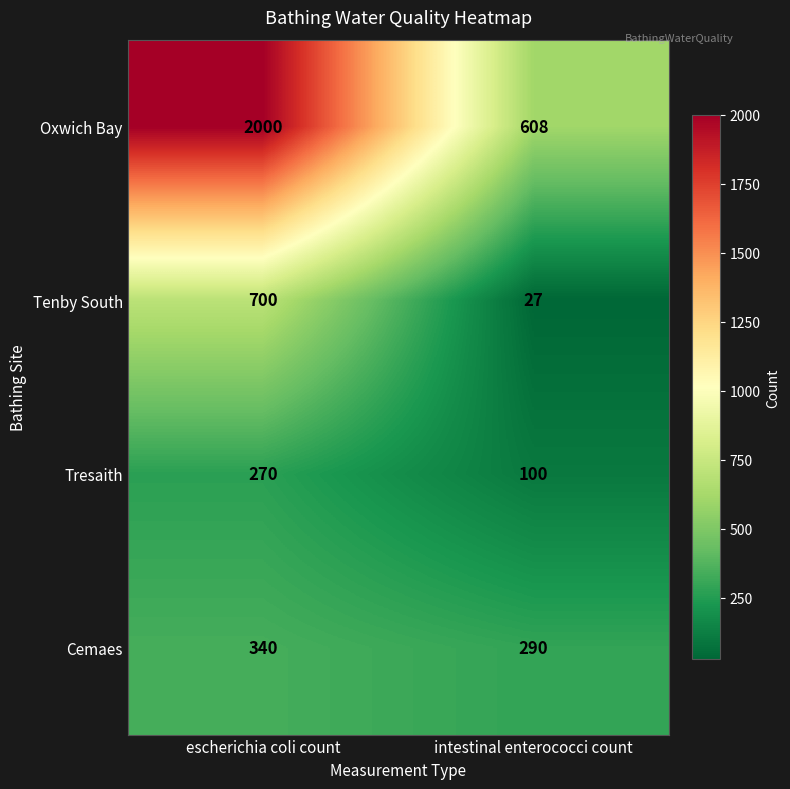

Rank the series at intestinal enterococci count from highest to lowest value.

Oxwich Bay, Cemaes, Tresaith, Tenby South